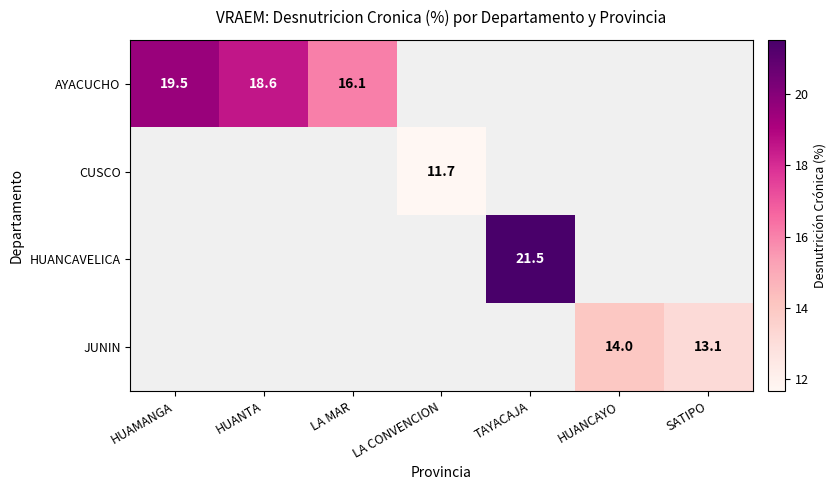

At how many categories does at least one series exceed 15?

4